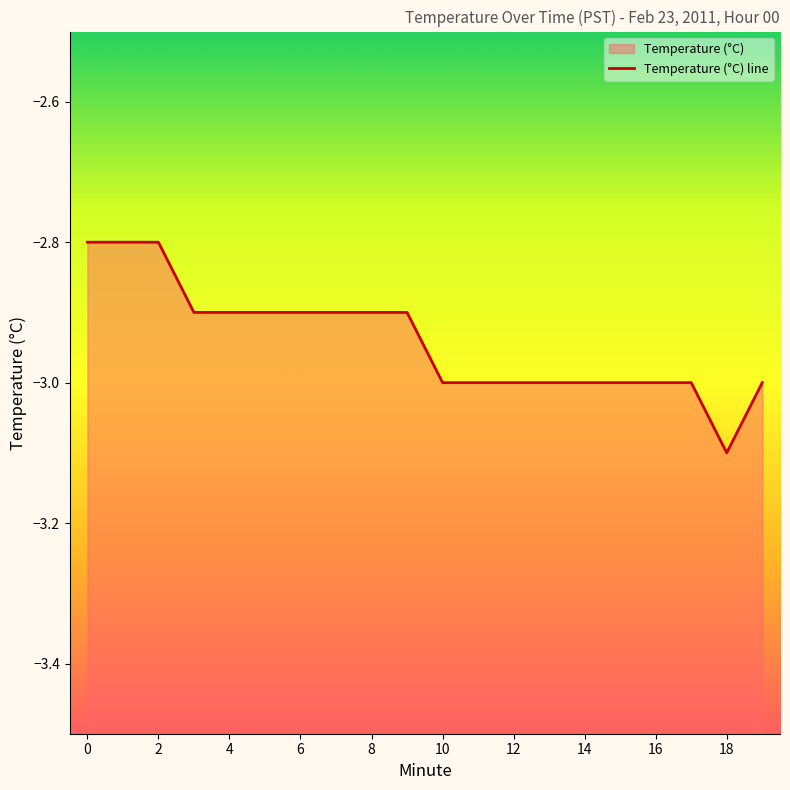

Reading left to right, extract all data points from this chart.

-2.8	-2.8	-2.8	-2.9	-2.9	-2.9	-2.9	-2.9	-2.9	-2.9	-3.0	-3.0	-3.0	-3.0	-3.0	-3.0	-3.0	-3.0	-3.1	-3.0